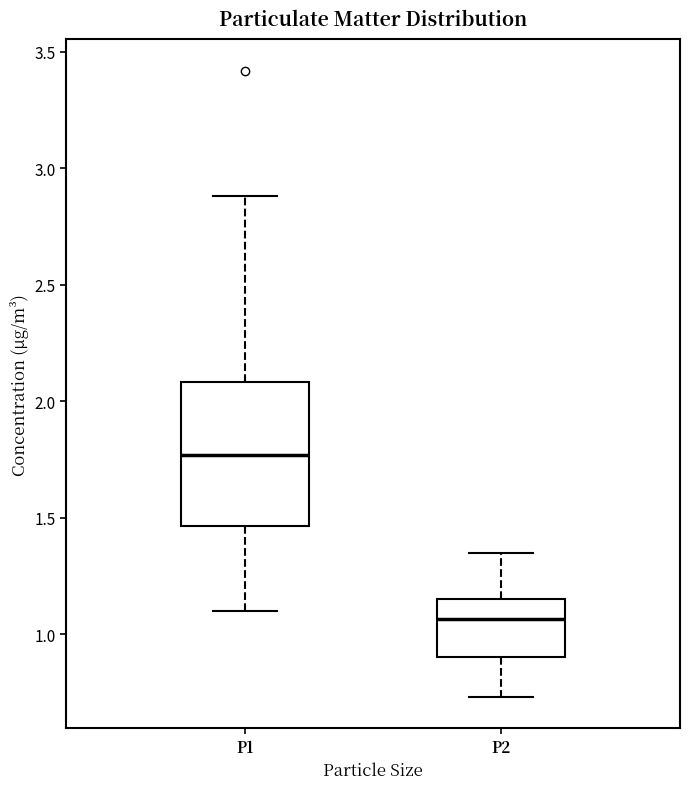

Where does the lower whisker of the box for P1 end on the y-axis? The values are not printed on the chart, so give them approximately, as read against the axis.

1.10